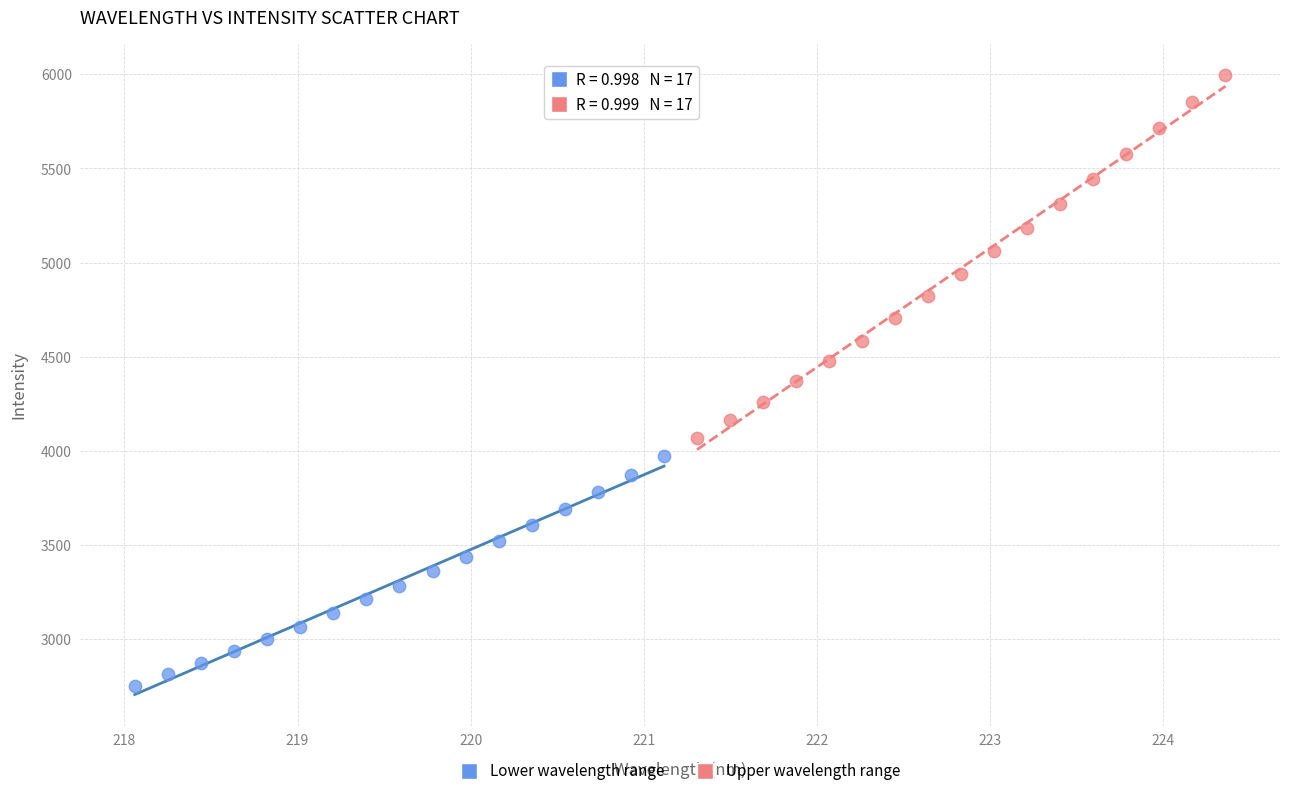

Which series reaches the minimum Y coordinate?

Lower wavelength range